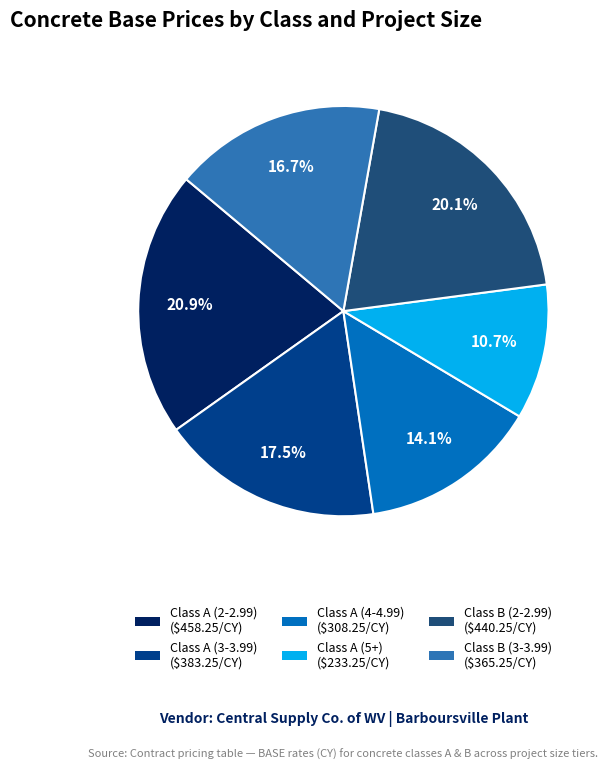

To the nearest percent, what is the combined percentage of Class A (4-4.99) and Class B (3-3.99)?

31%